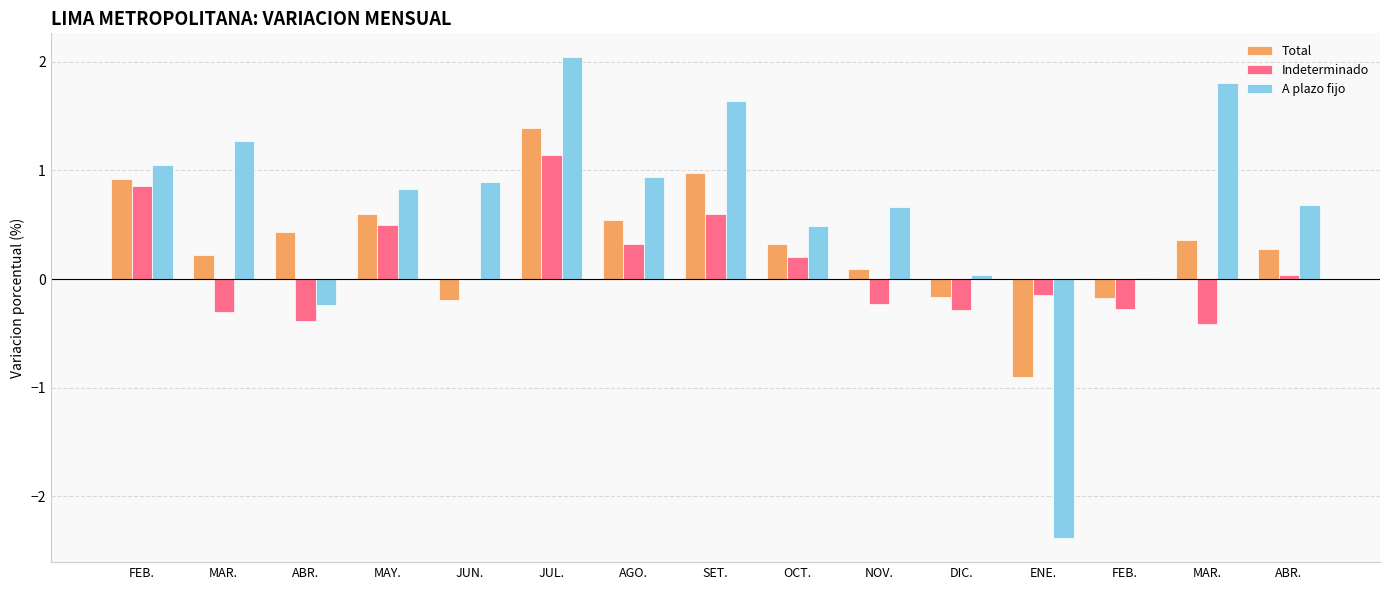

What are all the series names shown in the legend?

Total, Indeterminado, A plazo fijo